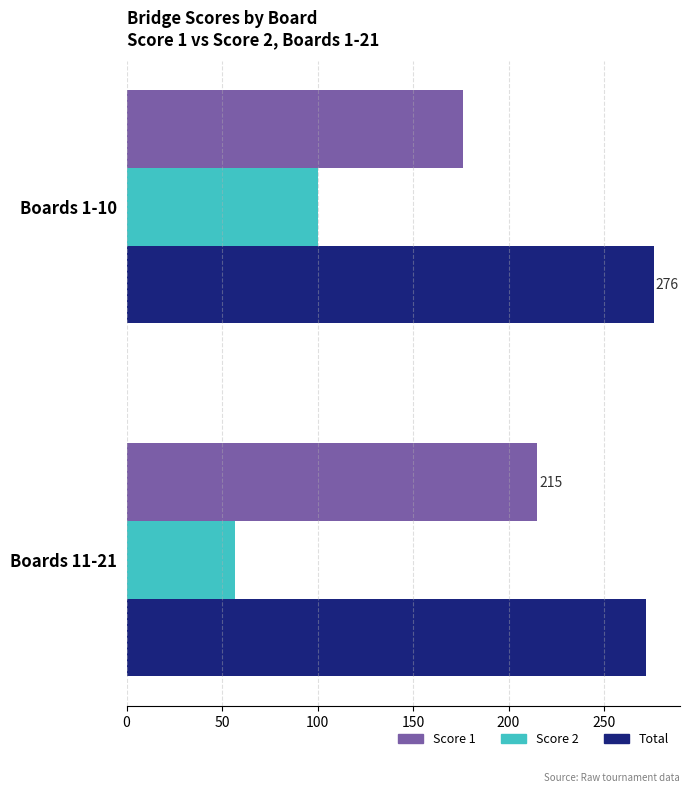

What is the maximum value shown in the chart?

276